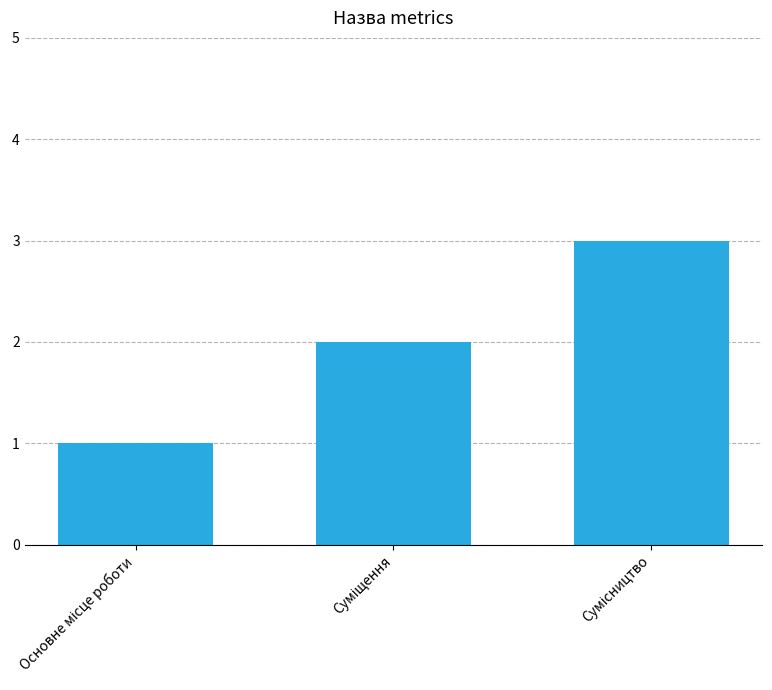

How many series are shown in this chart?

1